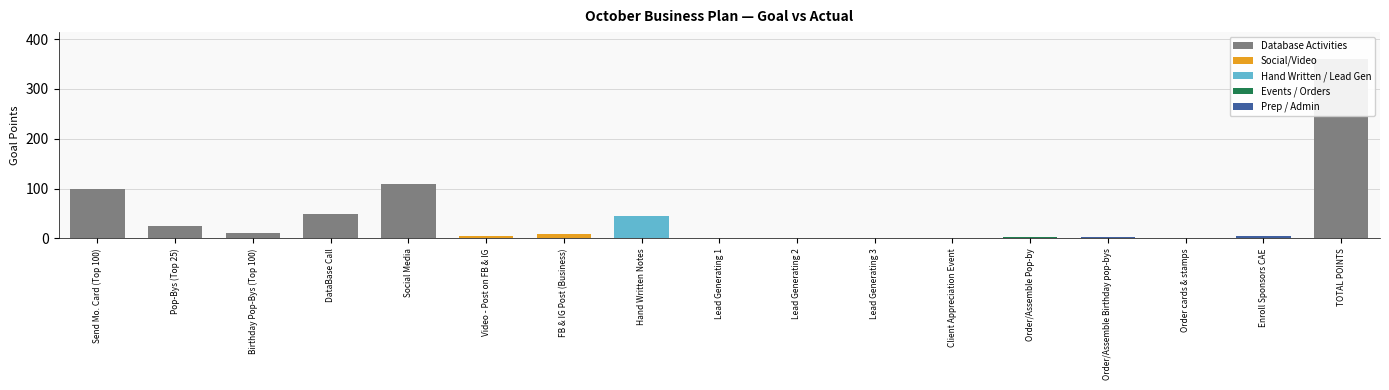

Between Hand Written Notes and Order/Assemble Birthday pop-bys, which is larger?

Hand Written Notes